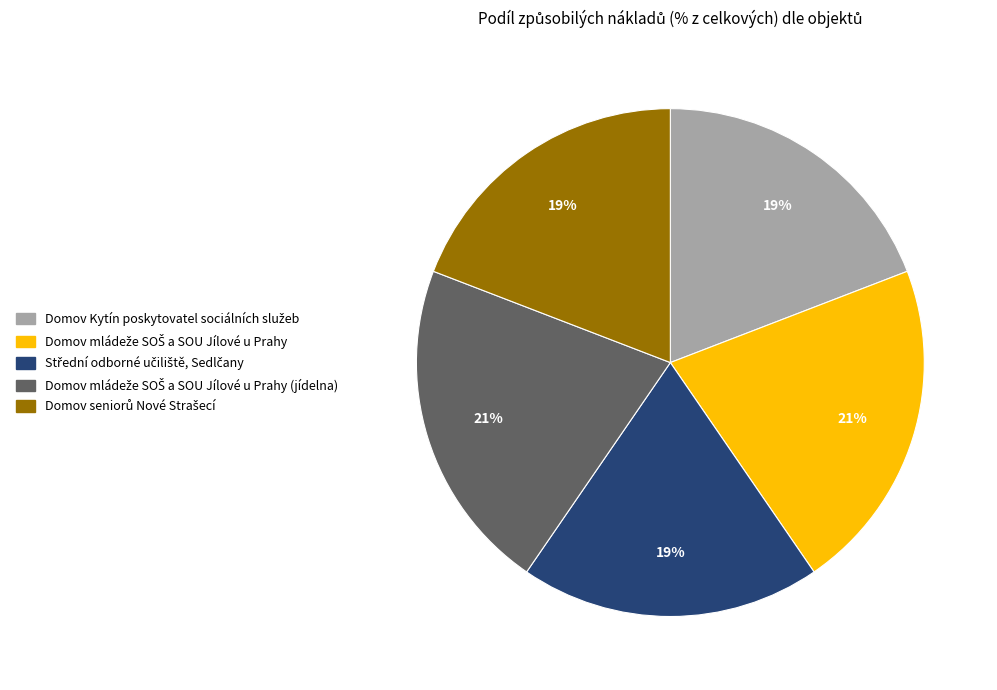

Is there any slice that represents more than half of the pie?

No